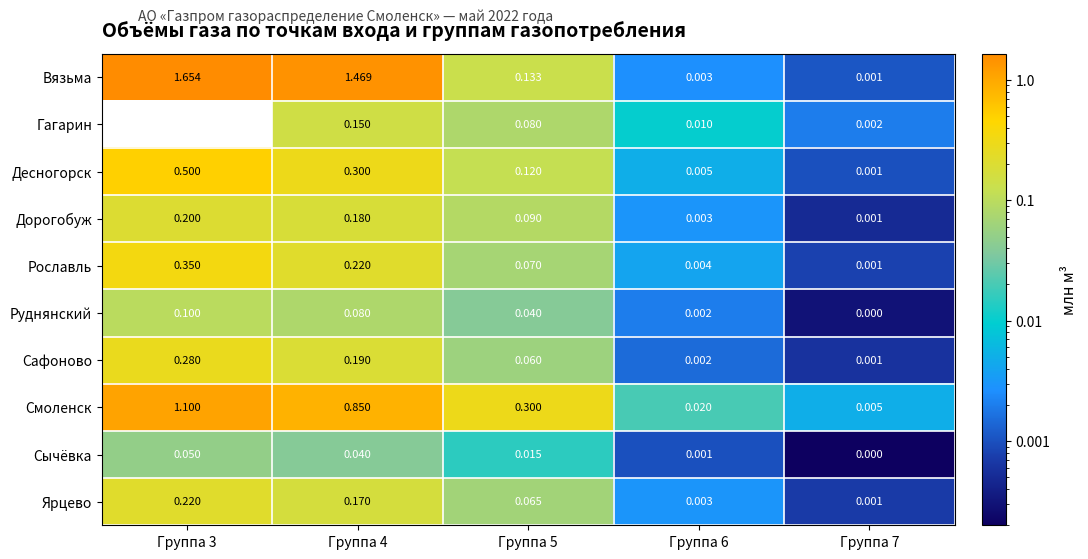

Which category has the highest value across all series?

Группа 3